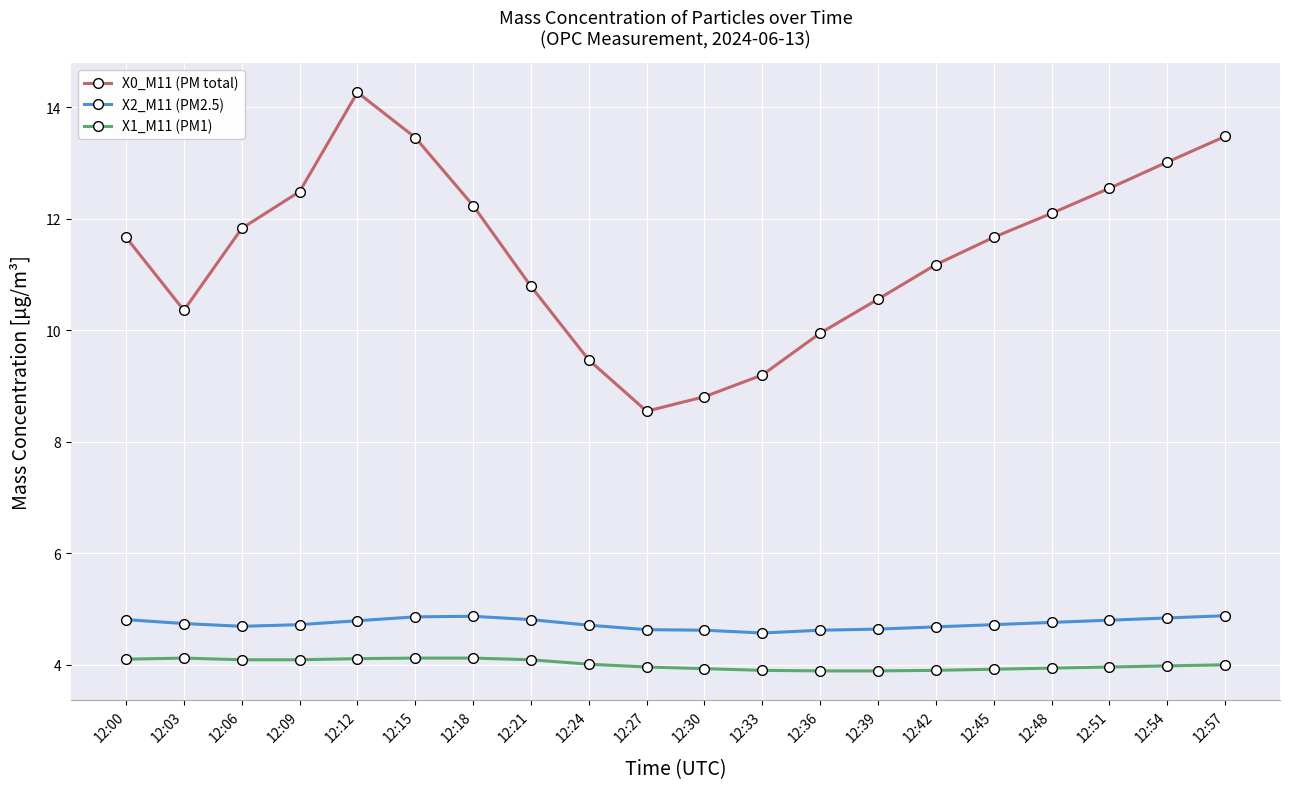

What is the spread (max minus min) of values at 12:36?

6.1